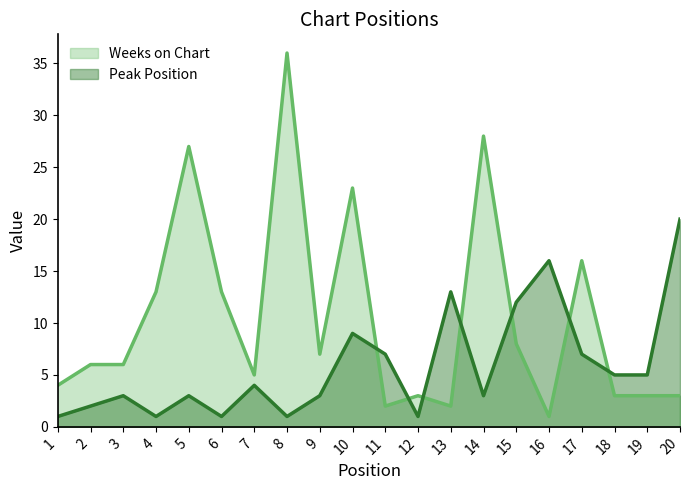

What are all the series names shown in the legend?

Weeks on Chart, Peak Position